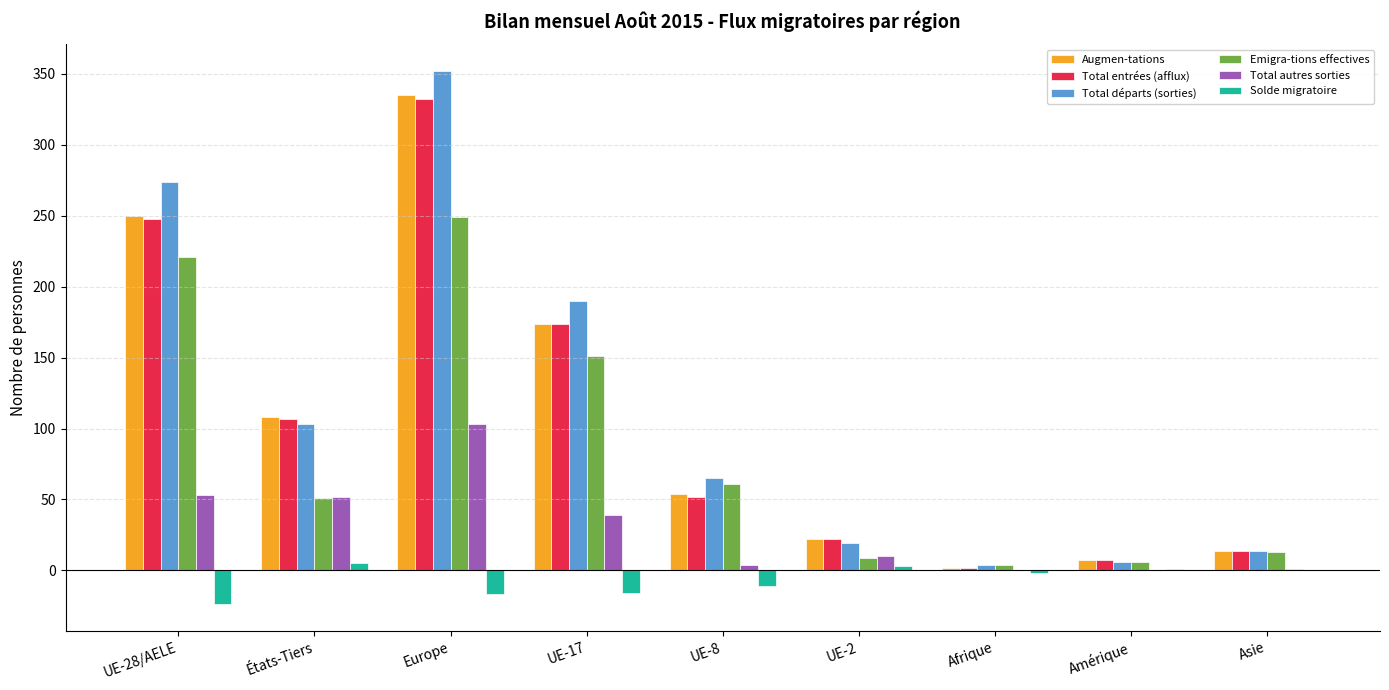

Which series has the largest total across all categories?

Total départs (sorties)